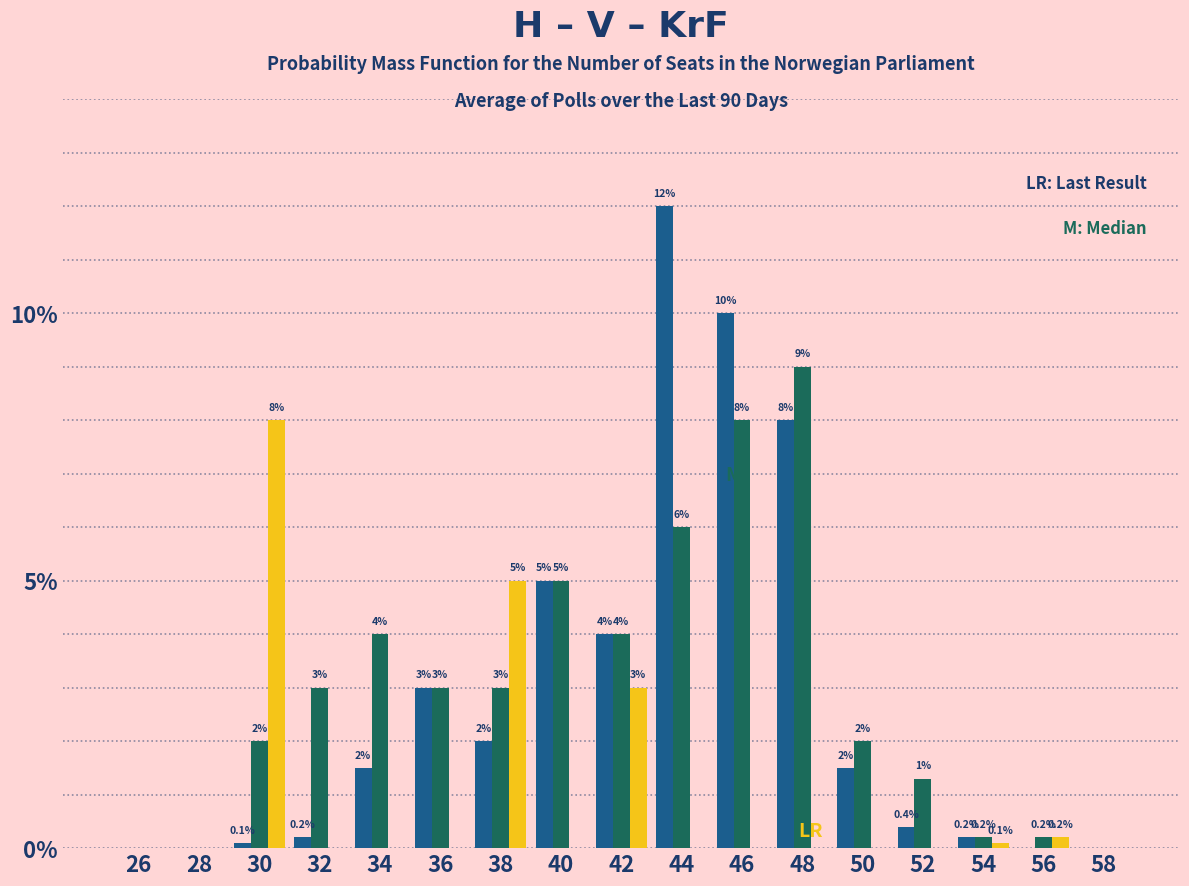

Which category has the highest value across all series?

44